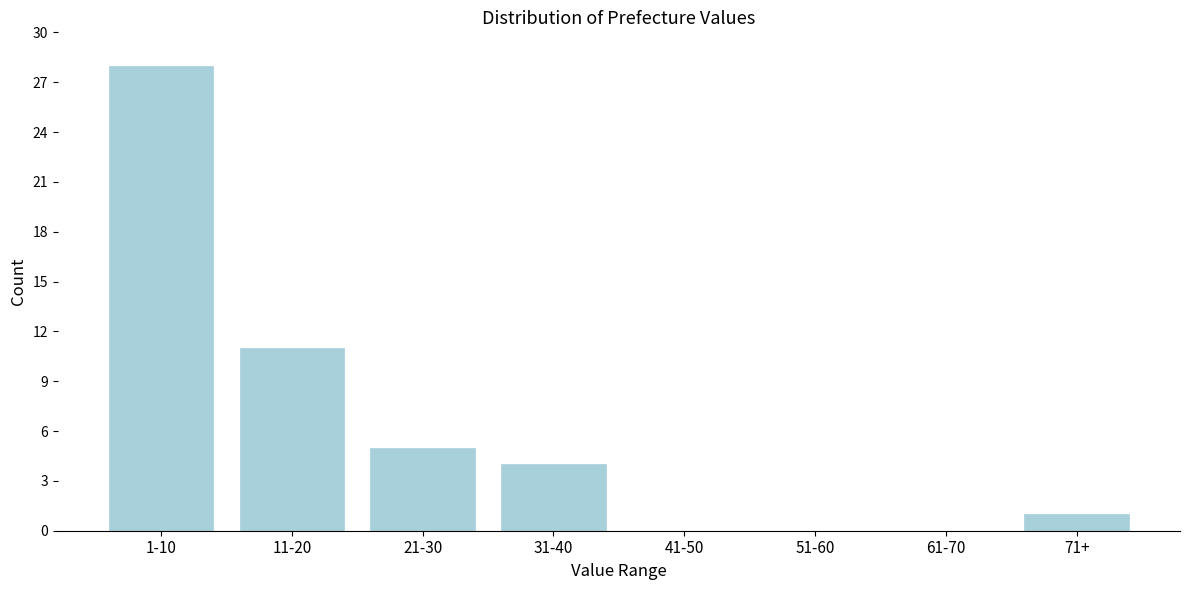

Reading left to right, what are all the values shown in this chart?

1-10=28	11-20=11	21-30=5	31-40=4	41-50=0	51-60=0	61-70=0	71+=1